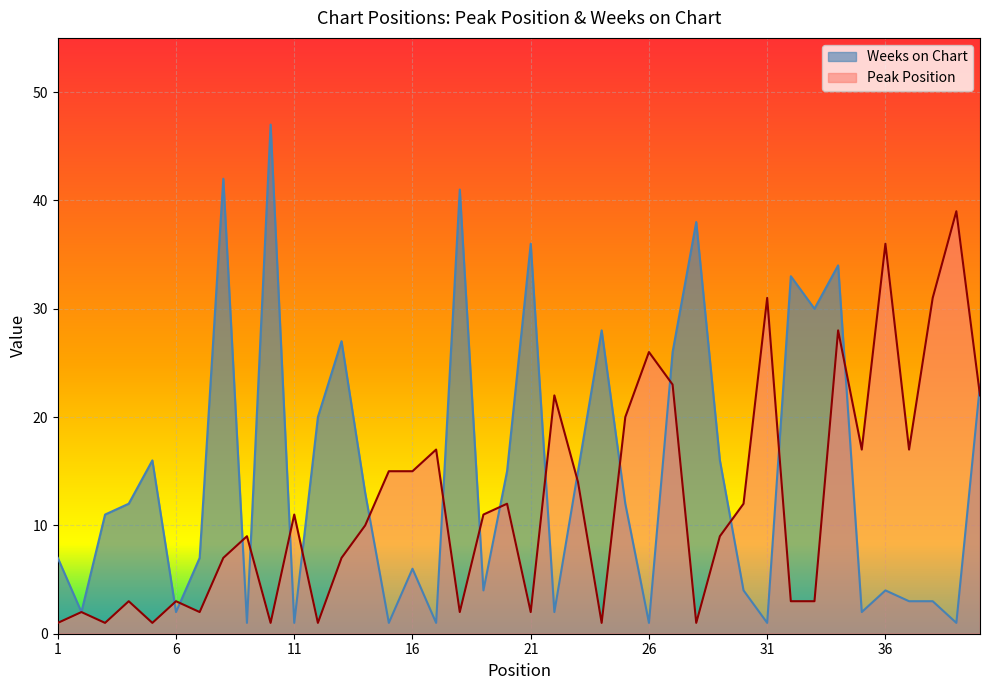

What is the minimum value shown in the chart?

1